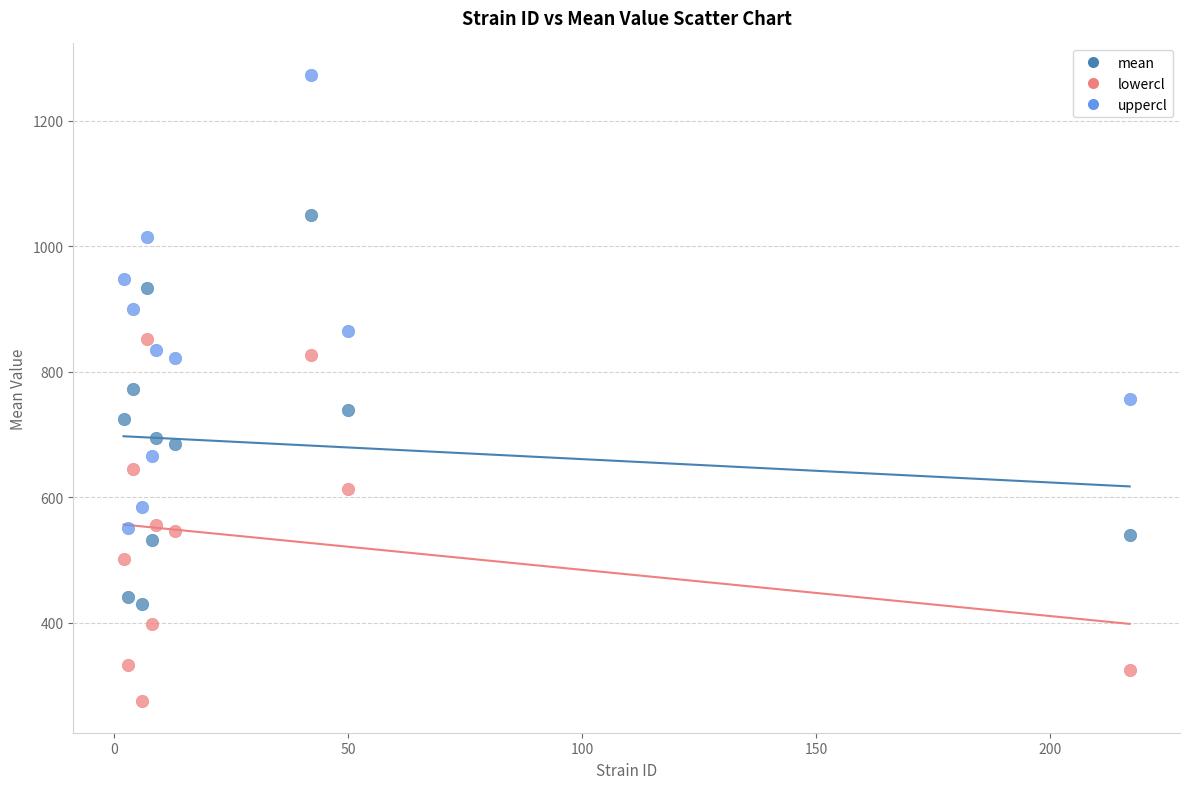

What are all the series names shown in the legend?

mean, lowercl, uppercl